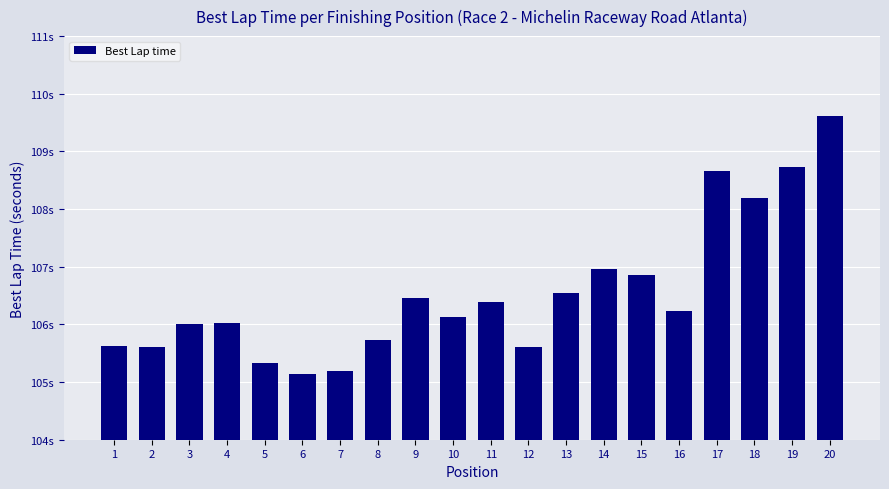

Which has a higher value, 11 or 18?

18